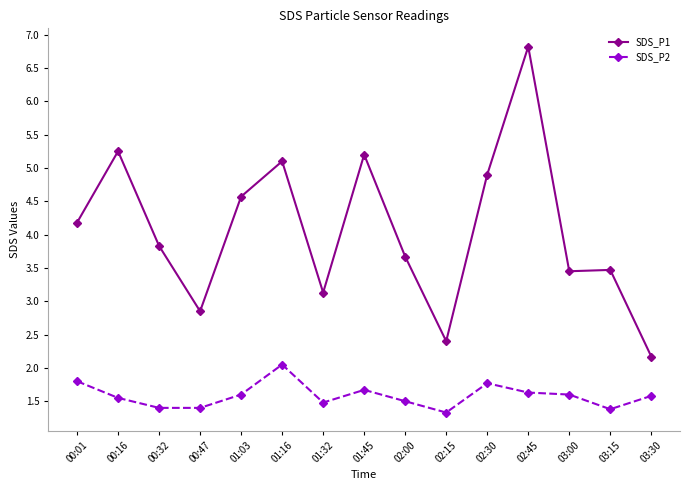

What is the label of the 4th point from the left?

00:47